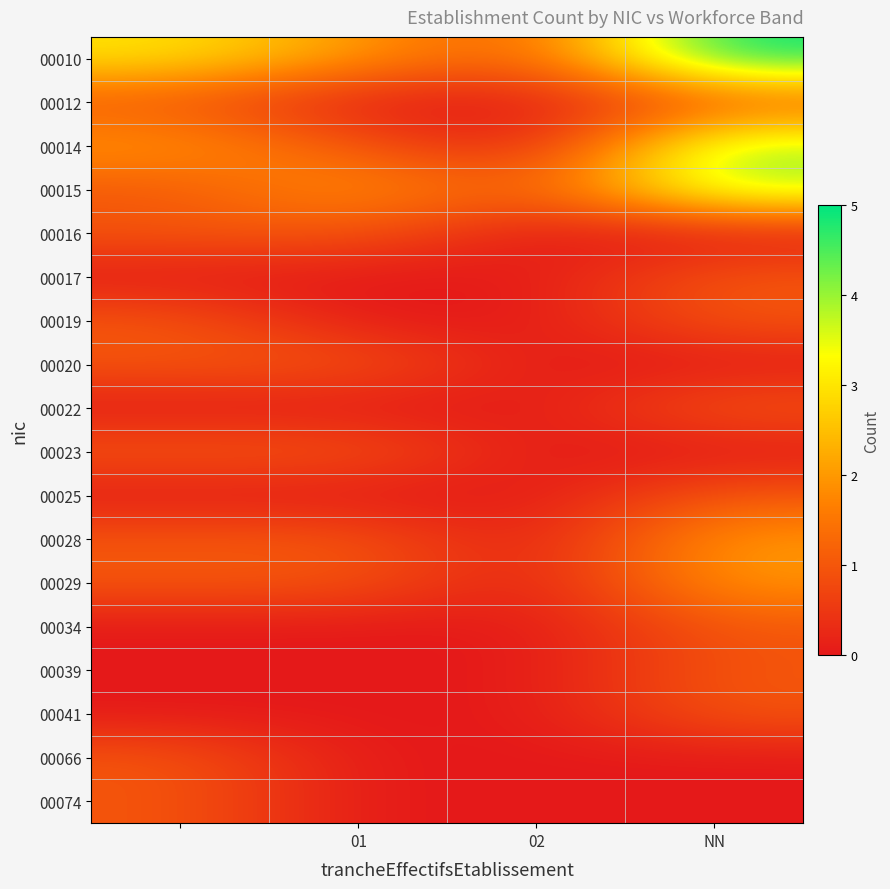

Reading left to right, transcribe all the data shown in this chart.

00010: 3	2	1	5
00012: 1	0	0	1
00014: 2	1	0	4
00015: 1	2	1	4
00016: 1	1	0	0
00017: 0	0	0	1
00019: 1	0	0	1
00020: 1	1	0	0
00022: 0	0	0	1
00023: 1	1	0	0
00025: 0	0	0	1
00028: 1	1	0	2
00029: 1	1	0	2
00034: 0	0	0	1
00039: 0	0	0	1
00041: 0	0	0	1
00066: 1	0	0	0
00074: 1	0	0	0